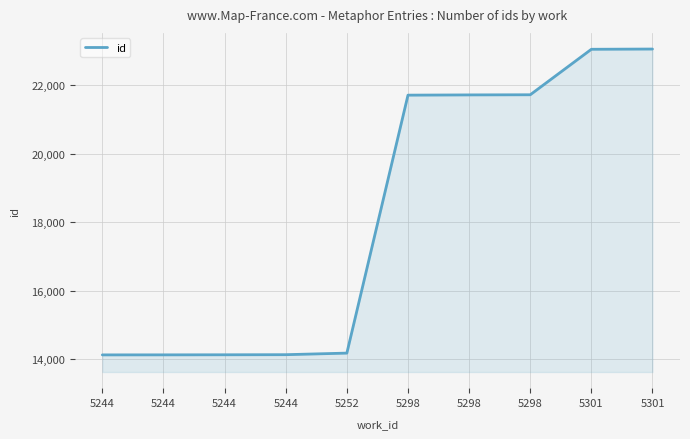

At which category does the chart reach its minimum across all series?

5244